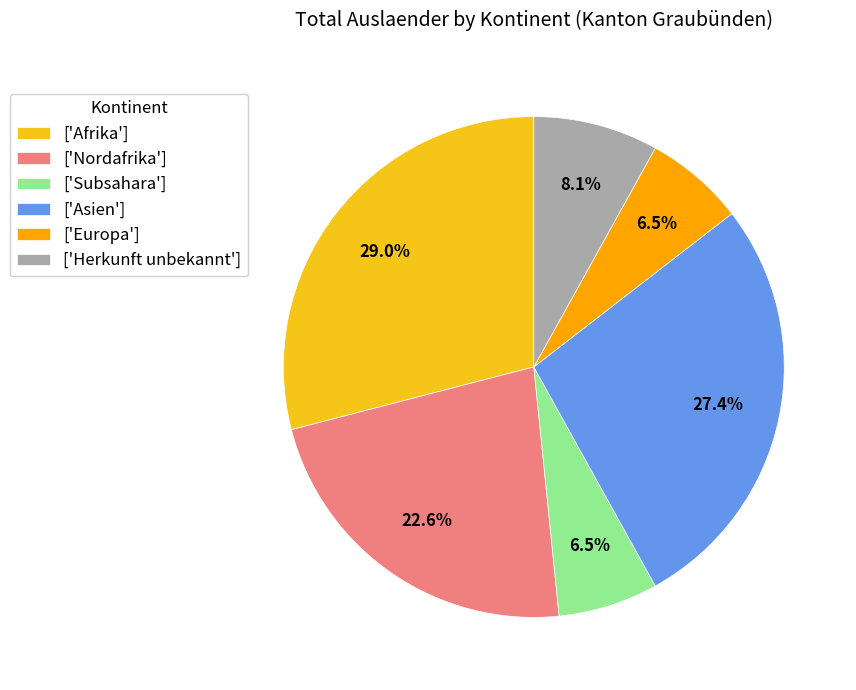

Is ['Afrika'] the majority of the pie?

No